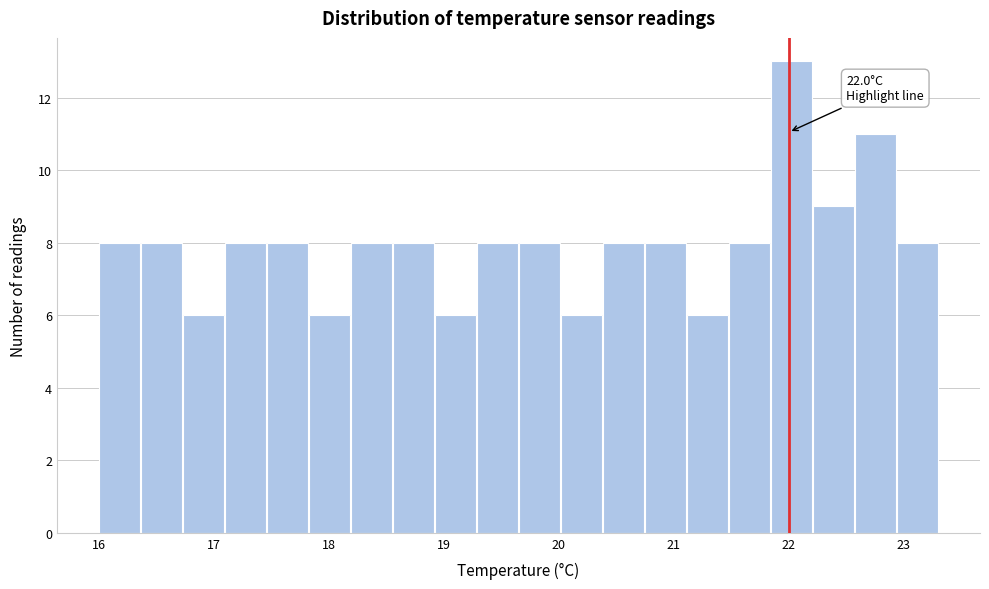

Read against the x-axis, roughly where is the centre of the tallest bar?

22.0